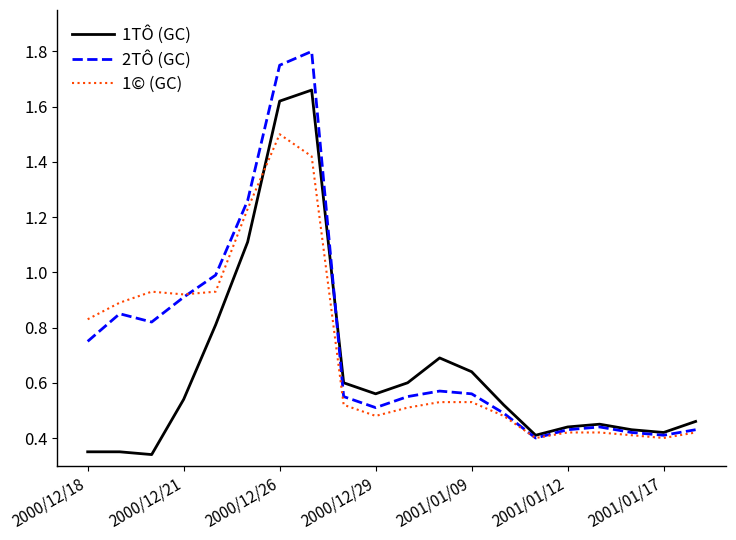

What is the highest value of the 1© (GC) series?

1.5